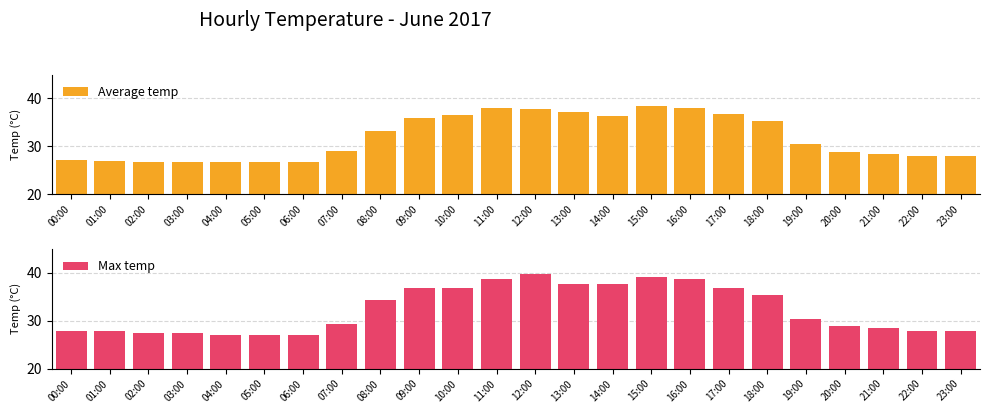

List the series in order of their peak value, lowest first.

Average temp, Max temp